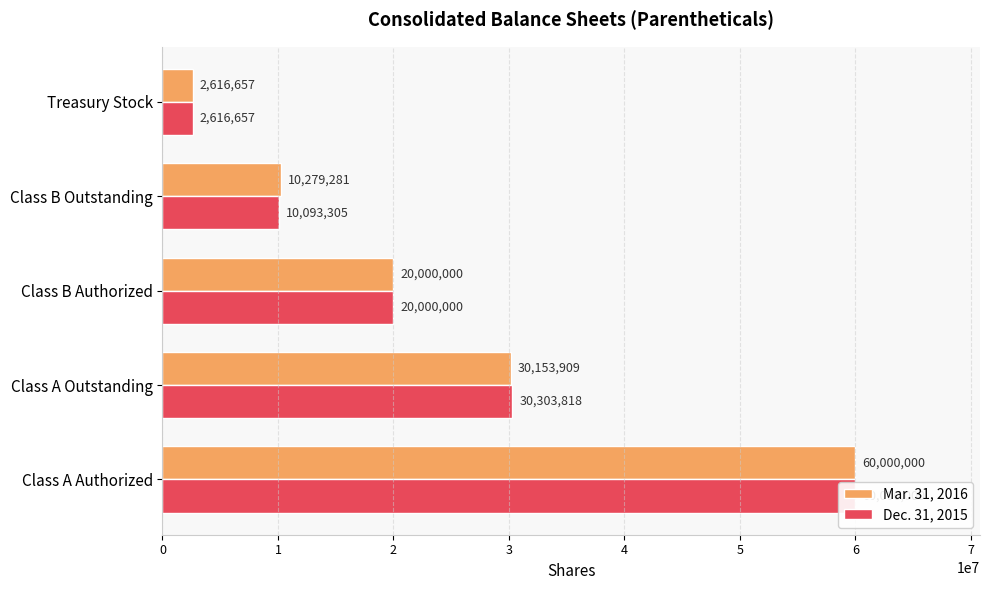

Which series has the largest total across all categories?

Mar. 31, 2016